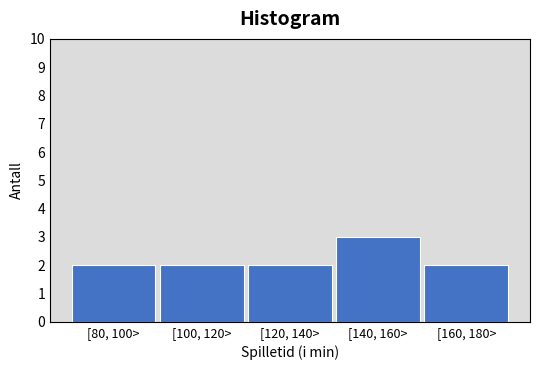

Reading left to right, list all the values displayed in this chart.

2	2	2	3	2